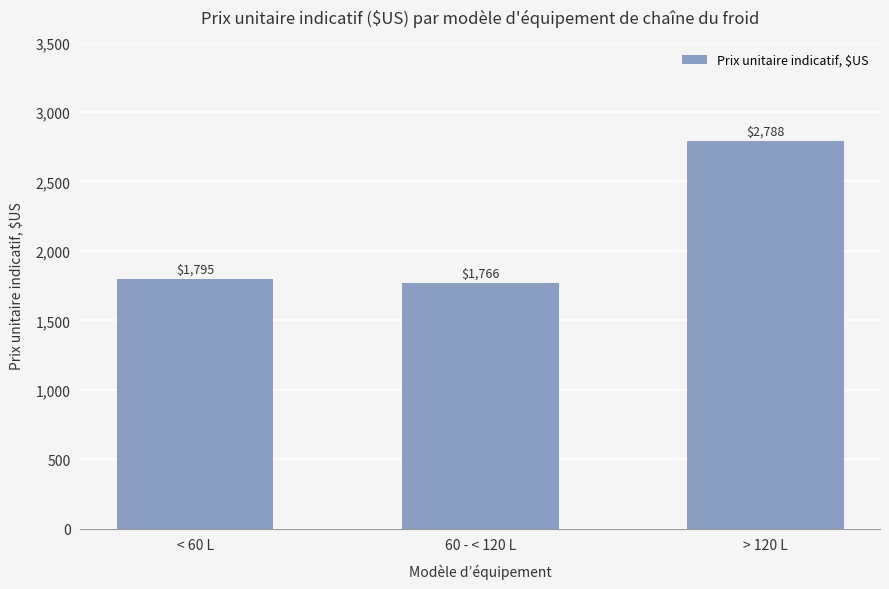

What is the value of the 2nd bar from the left?

1765.8